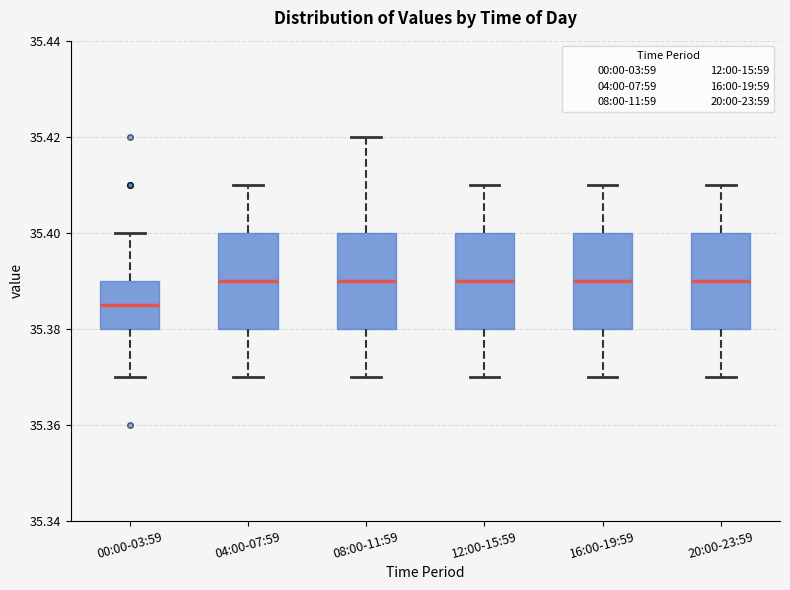

Reading left to right, read every box against the y-axis: the position of its median line, the range the box covers, and the ends of its whiskers. The values are not printed on the chart, so give them approximately, as read against the axis.

00:00-03:59: median 35.386, box 35.380 to 35.390, whiskers 35.370 to 35.400
04:00-07:59: median 35.390, box 35.380 to 35.400, whiskers 35.370 to 35.410
08:00-11:59: median 35.390, box 35.380 to 35.400, whiskers 35.370 to 35.420
12:00-15:59: median 35.390, box 35.380 to 35.400, whiskers 35.370 to 35.410
16:00-19:59: median 35.390, box 35.380 to 35.400, whiskers 35.370 to 35.410
20:00-23:59: median 35.390, box 35.380 to 35.400, whiskers 35.370 to 35.410